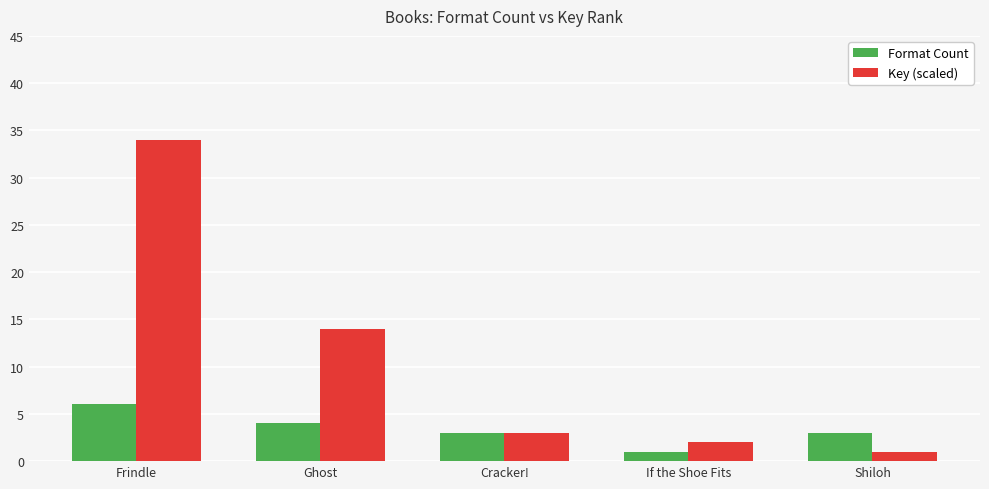

What is the maximum value for Key (scaled)?

34